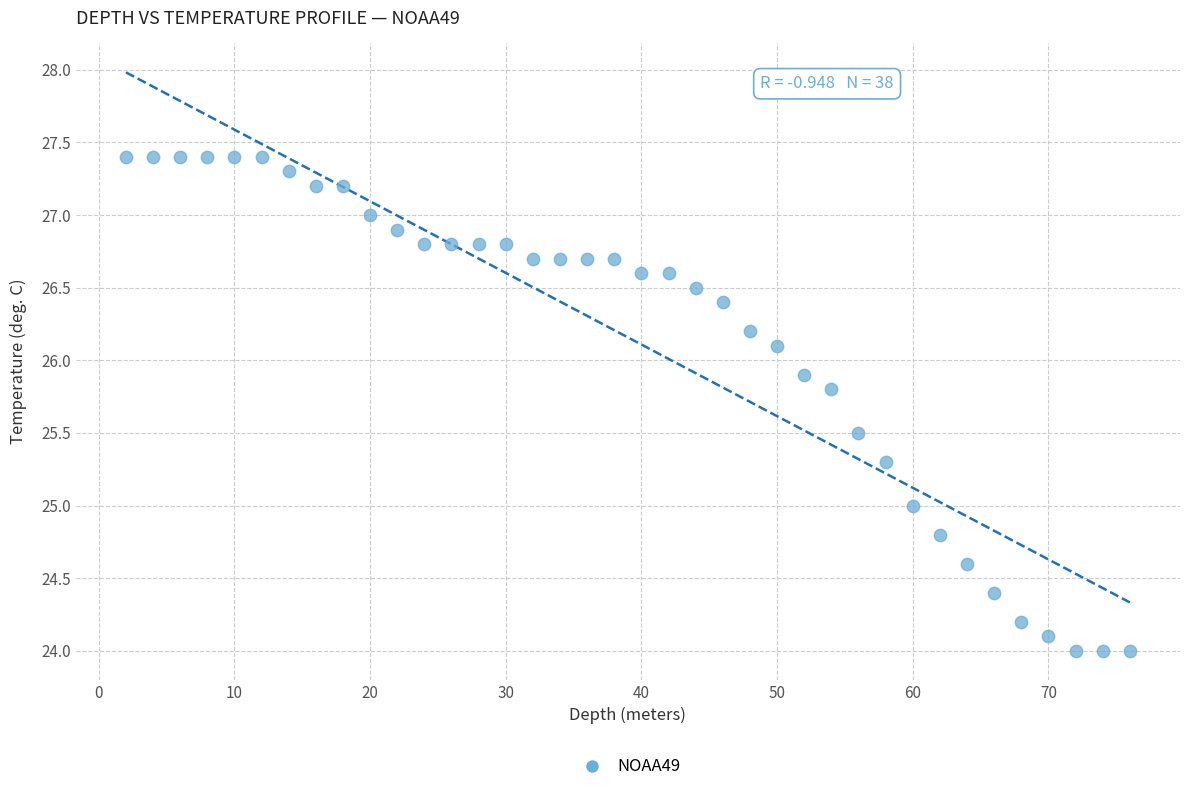

What is the range of Y values (max minus min)?

3.4